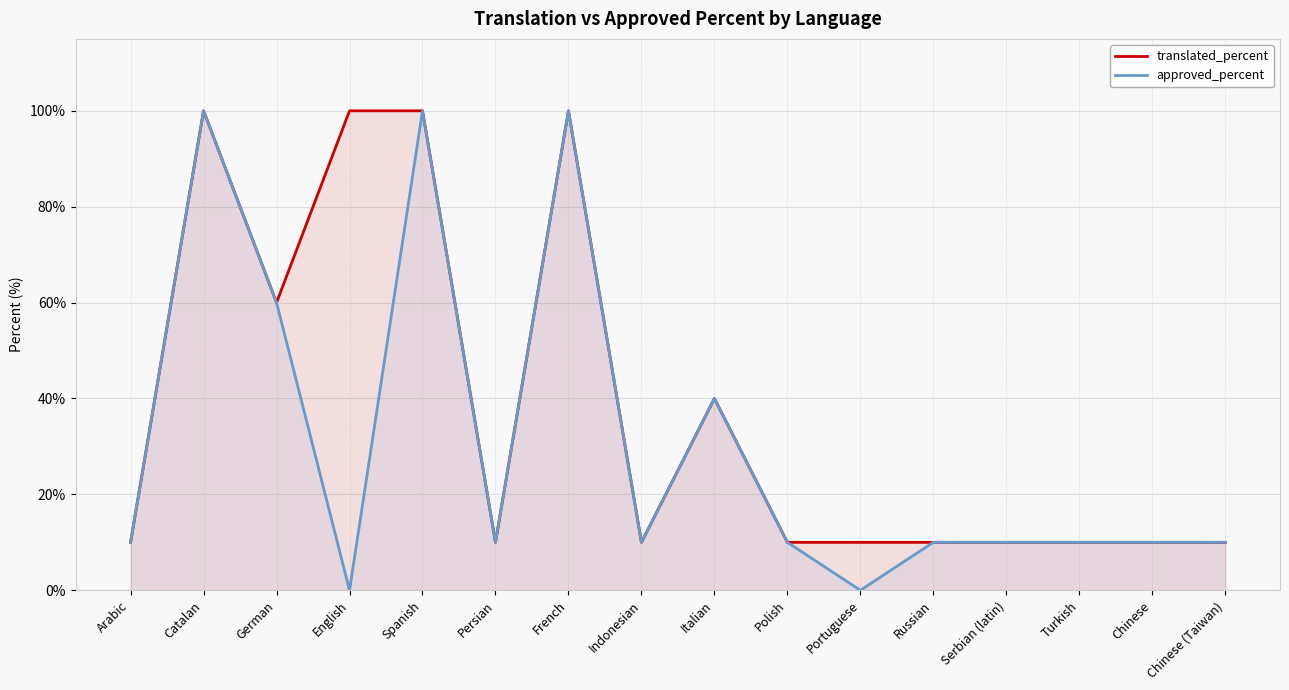

Reading left to right, what are all the values shown in this chart?

translated_percent: Arabic=10	Catalan=100	German=60	English=100	Spanish=100	Persian=10	French=100	Indonesian=10	Italian=40	Polish=10	Portuguese=10	Russian=10	Serbian (latin)=10	Turkish=10	Chinese=10	Chinese (Taiwan)=10
approved_percent: Arabic=10	Catalan=100	German=60	English=0	Spanish=100	Persian=10	French=100	Indonesian=10	Italian=40	Polish=10	Portuguese=0	Russian=10	Serbian (latin)=10	Turkish=10	Chinese=10	Chinese (Taiwan)=10